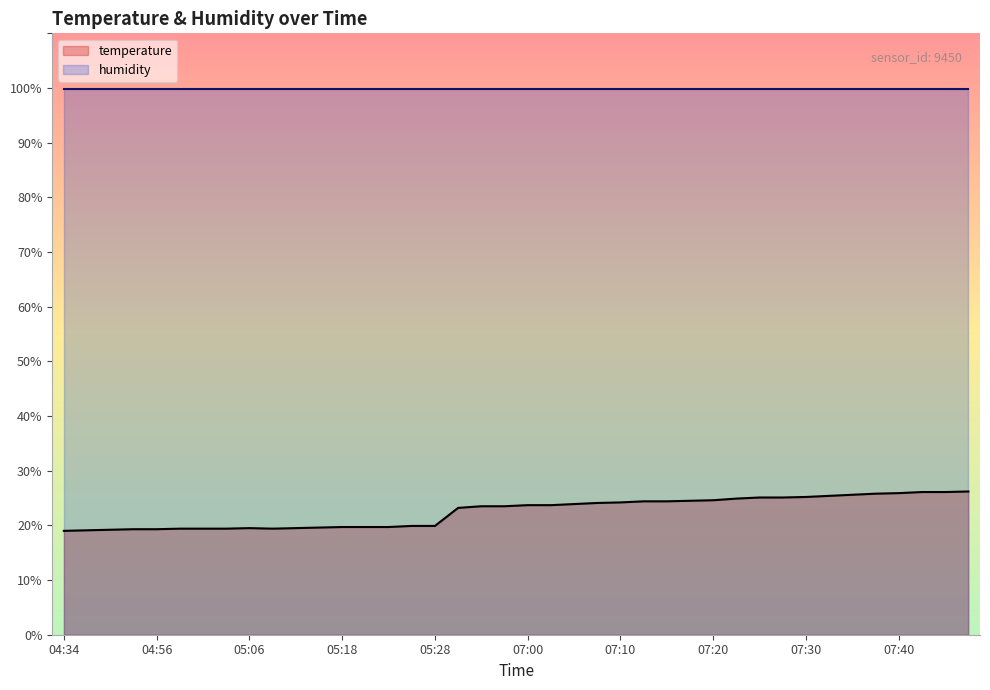

Which label corresponds to the largest value in the chart?

07:47